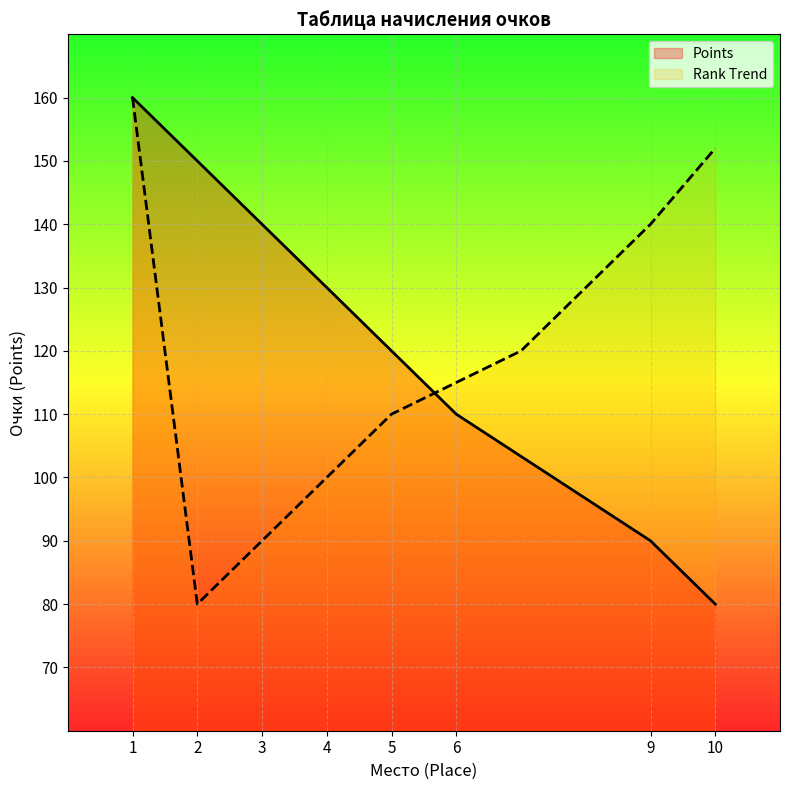

Count the values in the range 110 to 150.

5